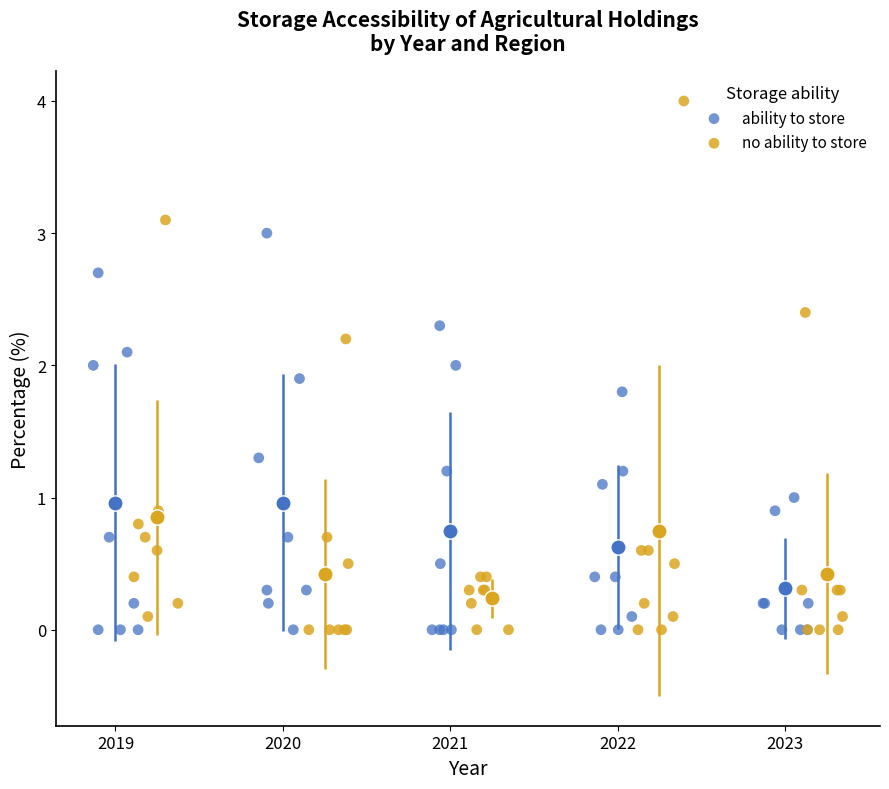

Which series has the largest Y range (max minus min)?

no ability to store